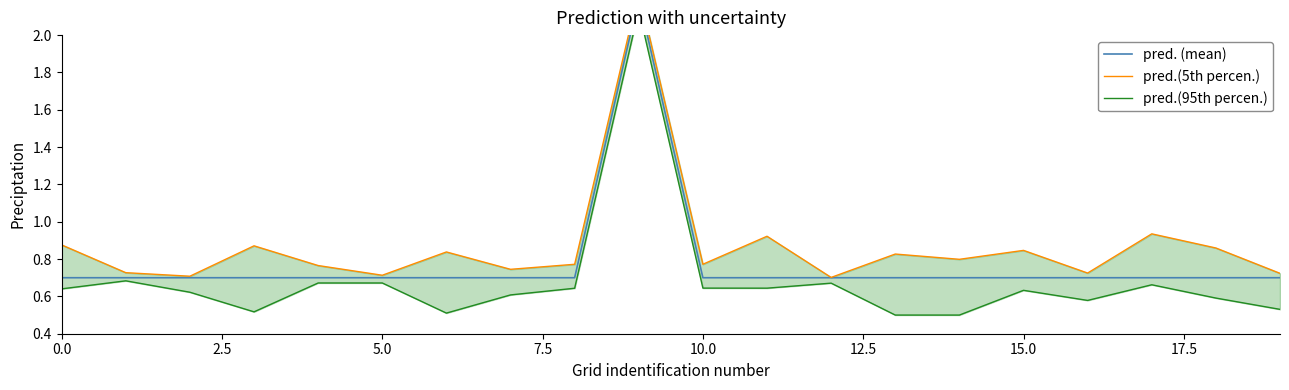

What is the label of the 3rd point from the left?

5.0